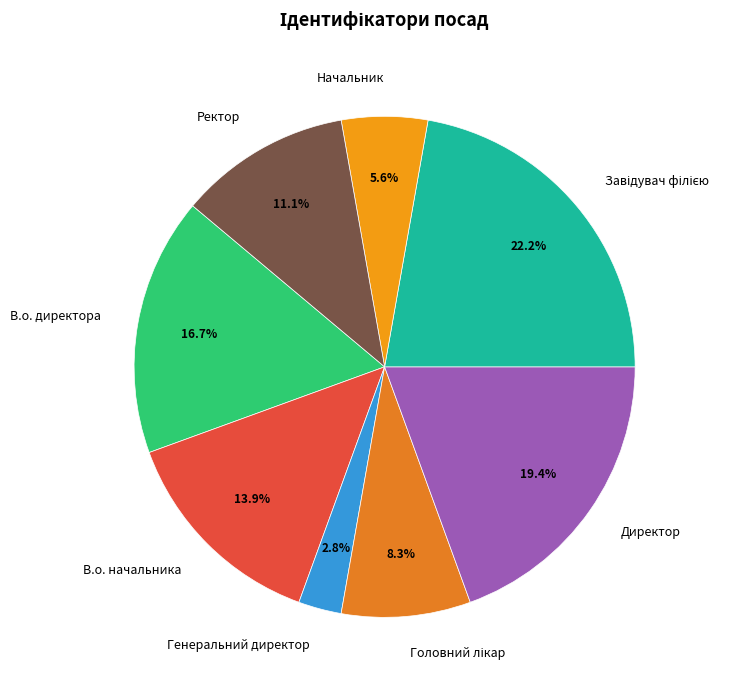

What percentage is the В.о. начальника slice, to the nearest percent?

14%